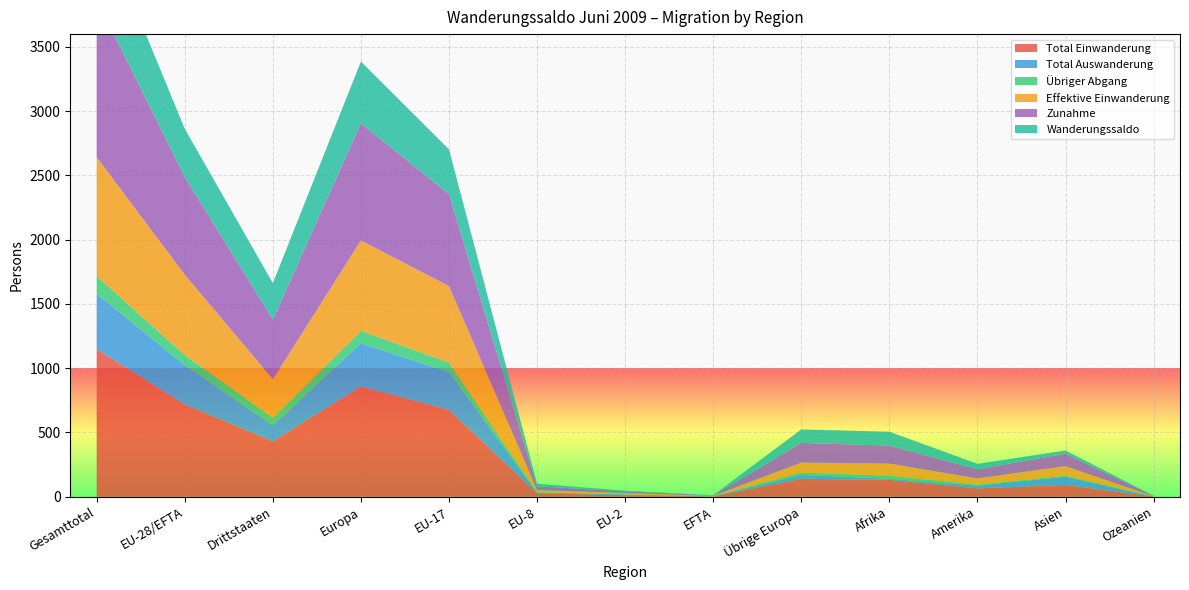

Reading right to left, transcribe all the data shown in this chart.

Total Einwanderung: 2	92	65	131	140	3	12	27	676	858	432	718	1150
Total Auswanderung: 0	64	21	9	30	1	5	6	294	336	124	306	430
Übriger Abgang: 0	8	8	23	18	0	2	3	74	97	58	79	137
Effektive Einwanderung: 2	74	49	95	78	3	11	16	595	703	300	625	925
Zunahme: 2	97	71	140	153	3	12	29	716	913	465	760	1225
Wanderungssaldo: 2	25	42	108	105	2	5	20	348	480	283	375	658